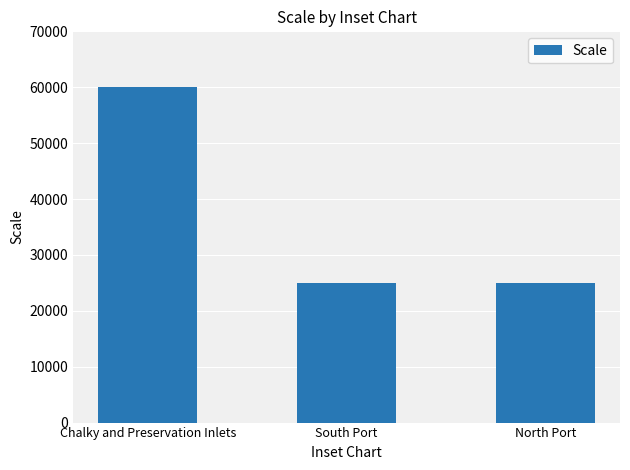

Reading left to right, transcribe all the data shown in this chart.

Chalky and Preservation Inlets=60000	South Port=25000	North Port=25000